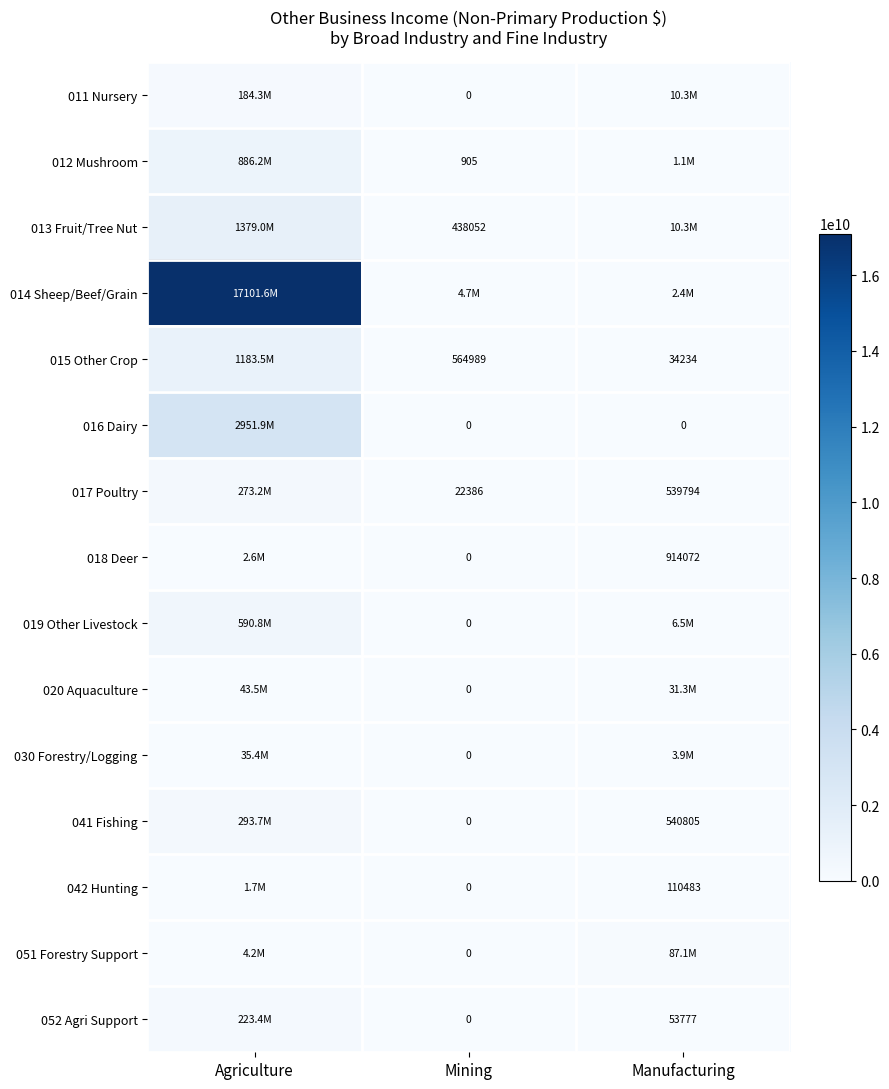

The 011 Nursery series shows 85567815 at Agriculture. True or false?

False